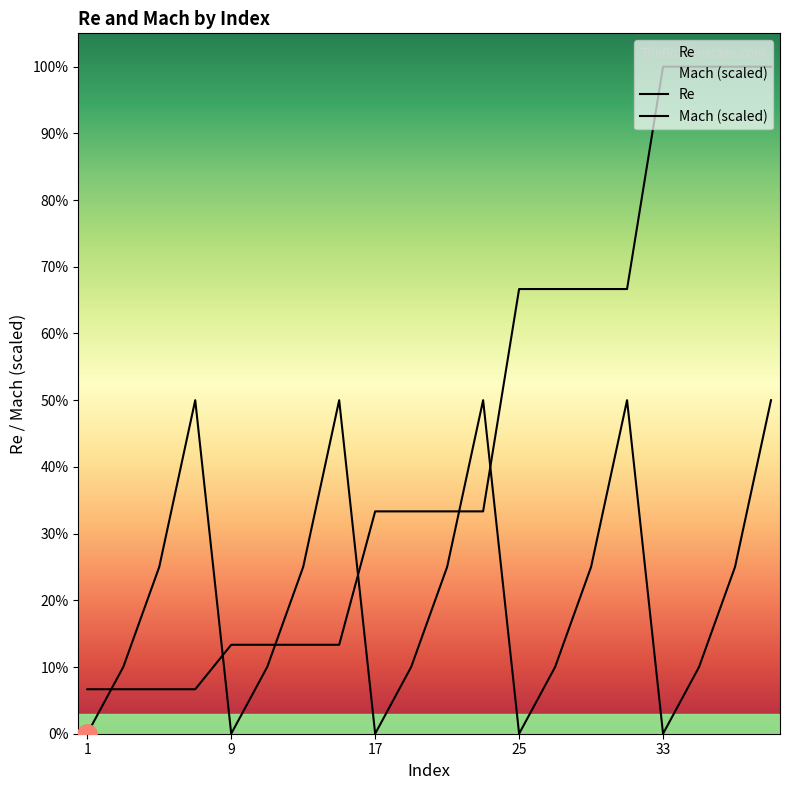

Is this an area chart (filled region under the line)?

No